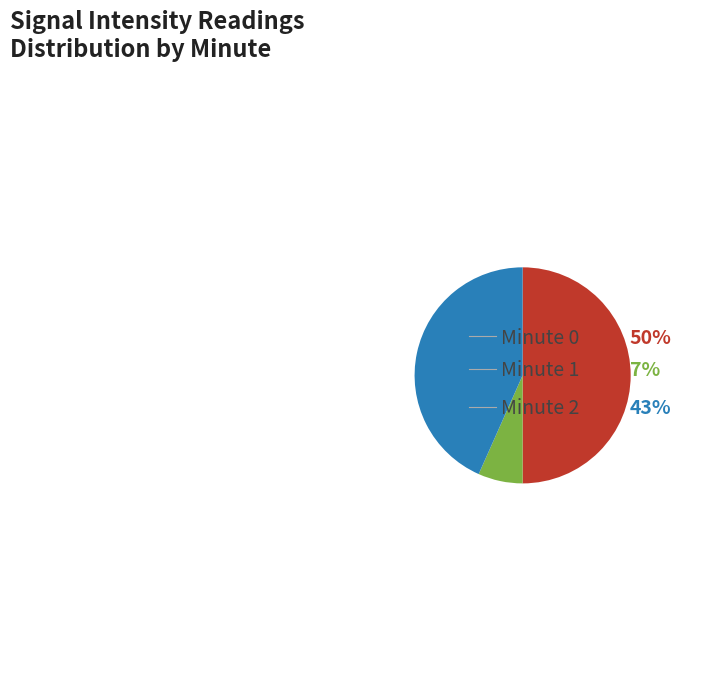

What portion of the pie excludes Minute 1?

93.3%